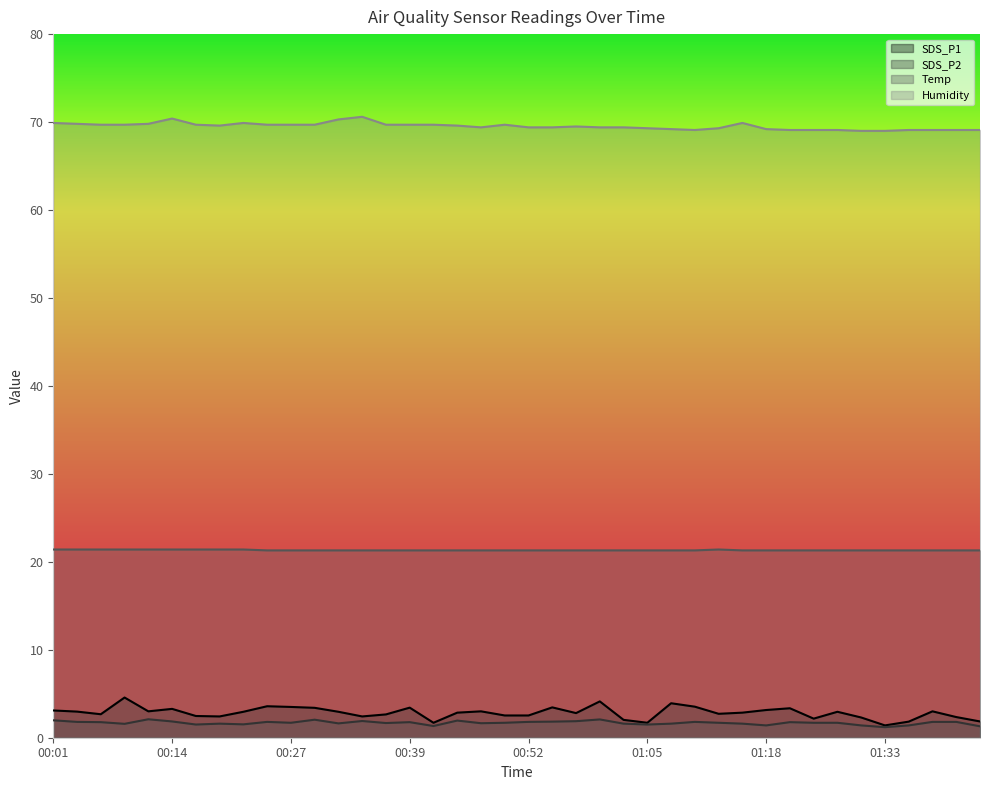

Which series changed the most between 01:13 and 01:43?

SDS_P1